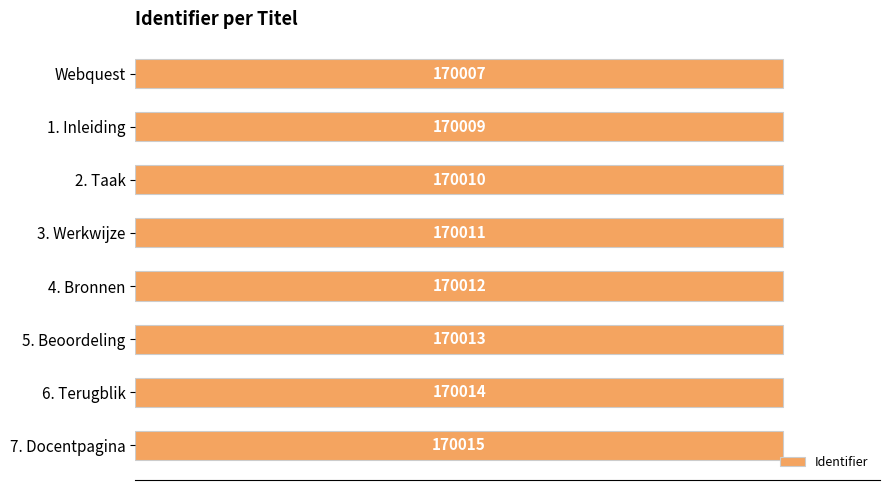

What is the minimum value shown in the chart?

170007